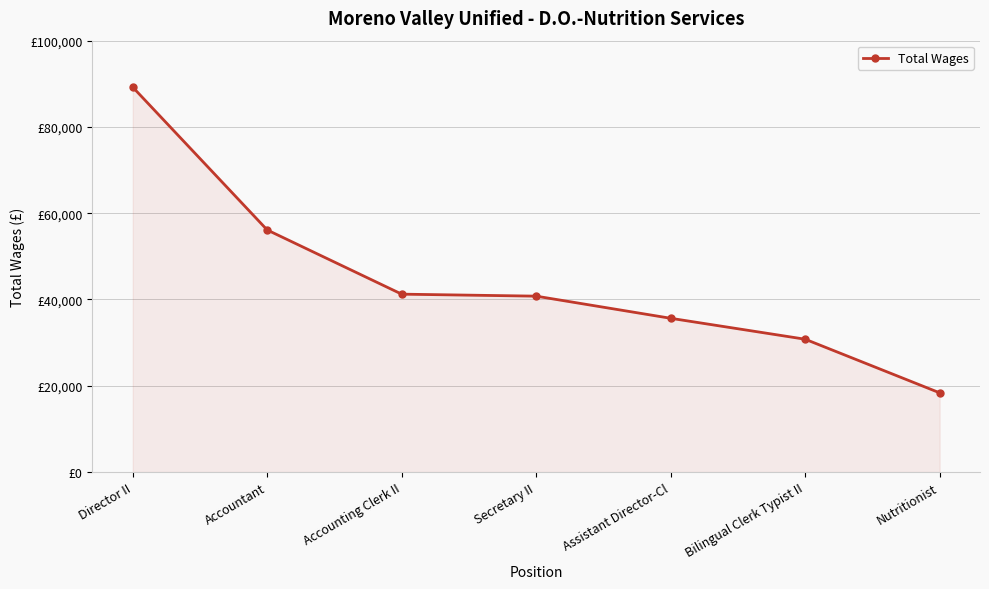

Does the chart have visible grid lines?

Yes